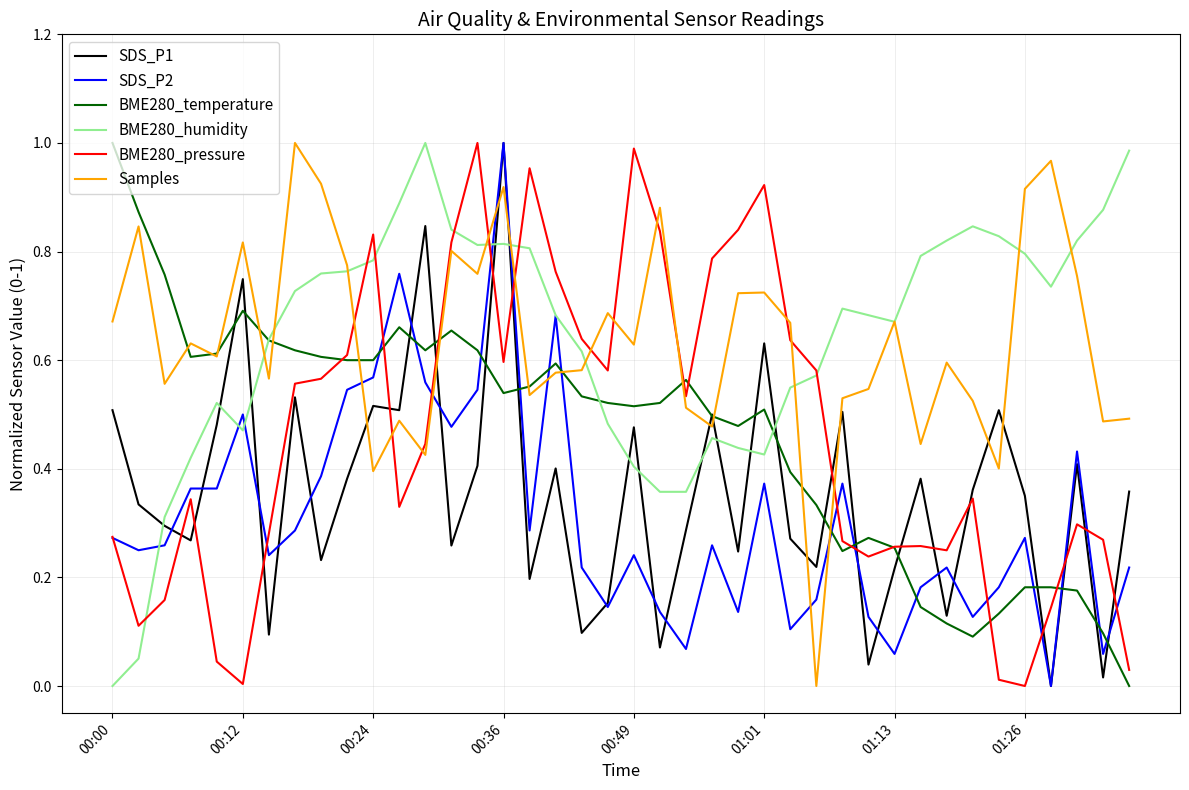

Rank the series by their maximum value, from lowest to highest.

SDS_P1, SDS_P2, BME280_temperature, BME280_humidity, BME280_pressure, Samples